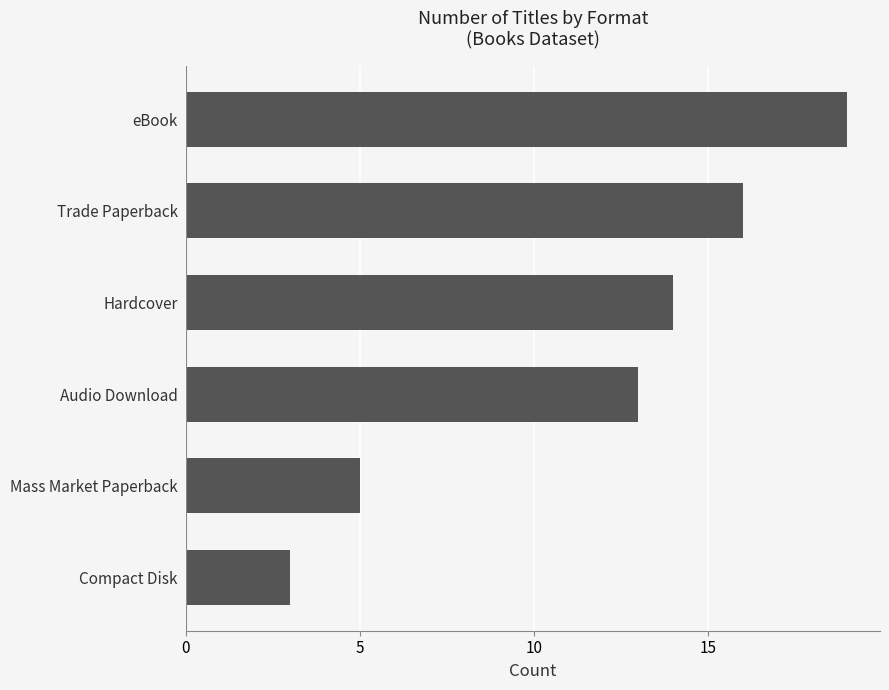

Count the number of categories in the chart.

6